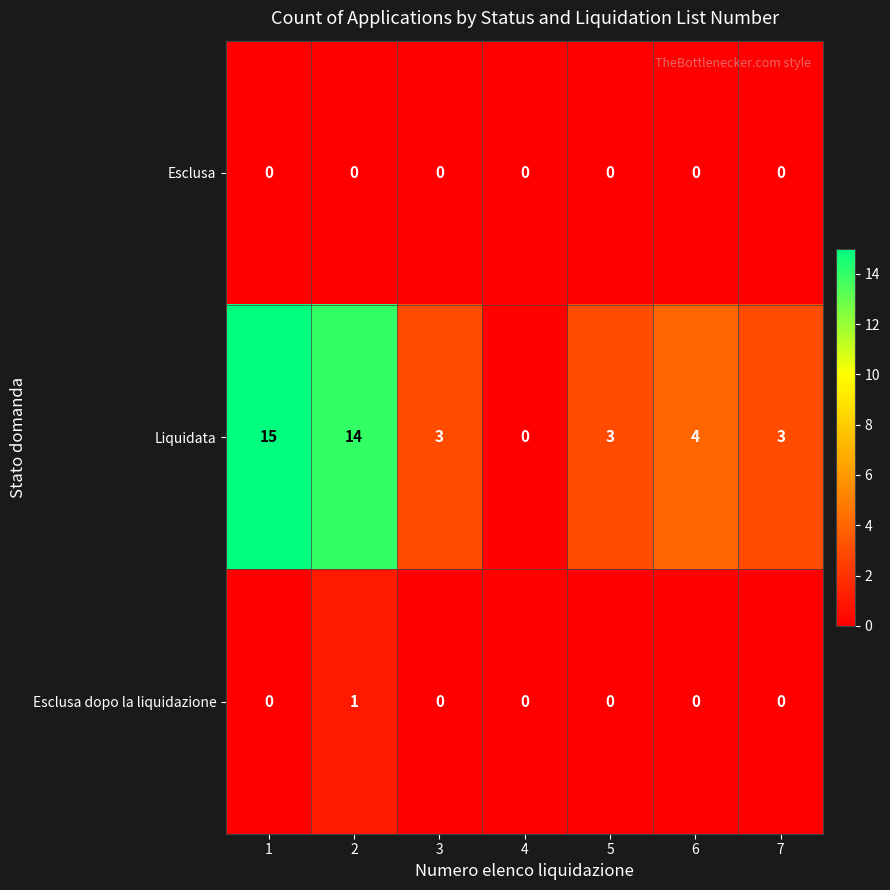

What is the spread (max minus min) of values at 6?

4